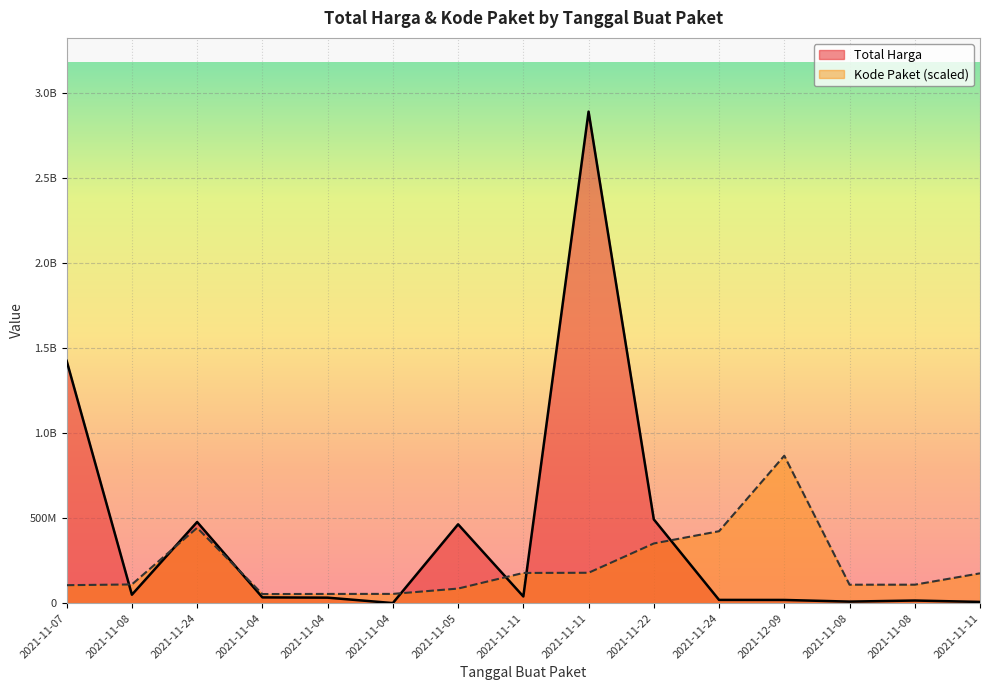

What is the sum of the Kode Paket values at 2021-12-09 and 2021-11-04?

922183251.0